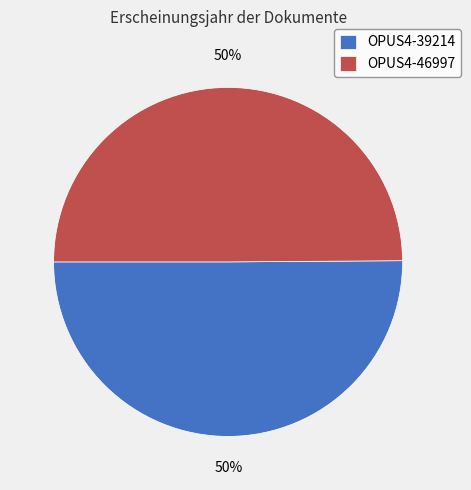

Is the sum of OPUS4-46997 and OPUS4-39214 greater than half?

Yes